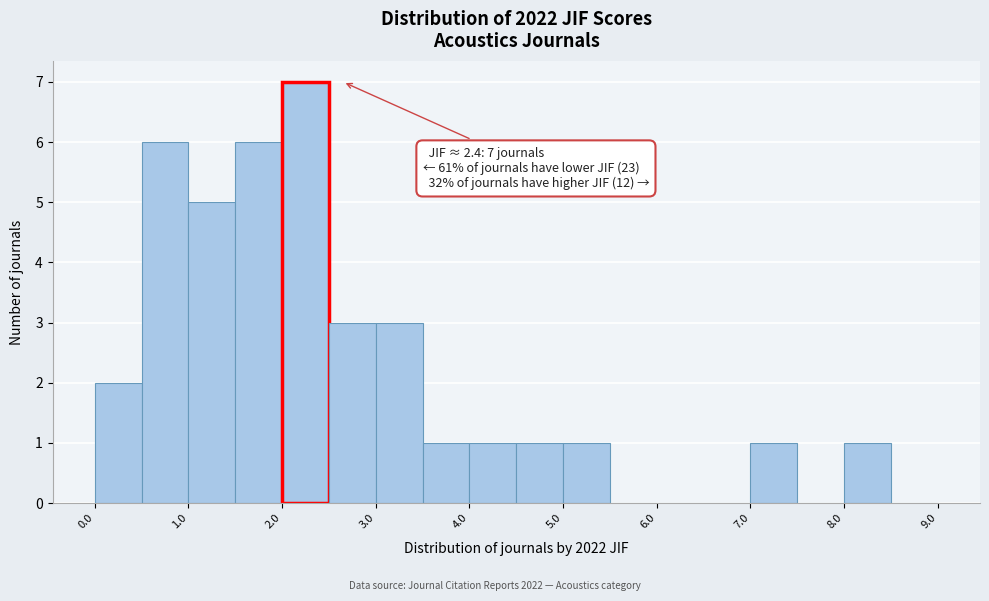

Which range on the x-axis has the tallest bar?

2.0 to 2.5